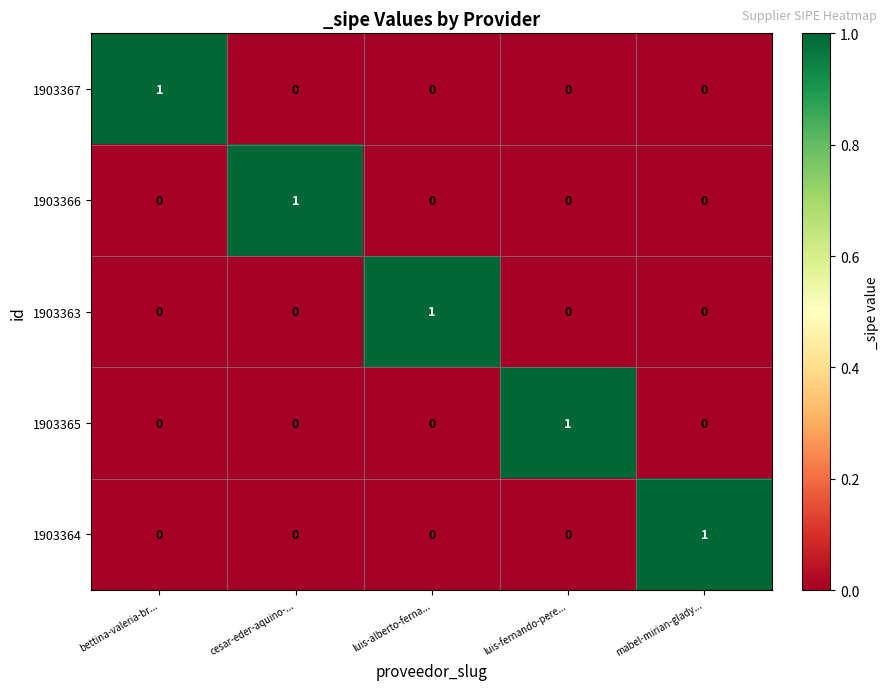

At how many categories does at least one series exceed 0?

5